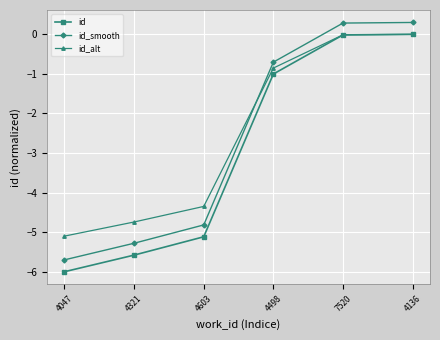

True or false: id_alt has a value of -0.0 at 7520.

True